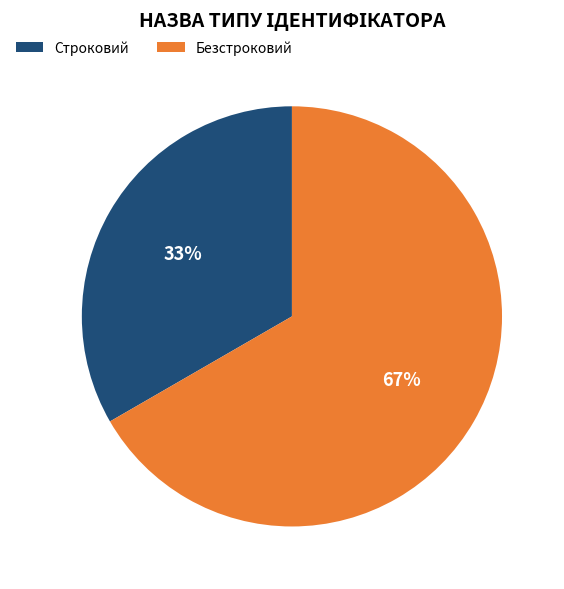

Which has a higher value, Безстроковий or Строковий?

Безстроковий